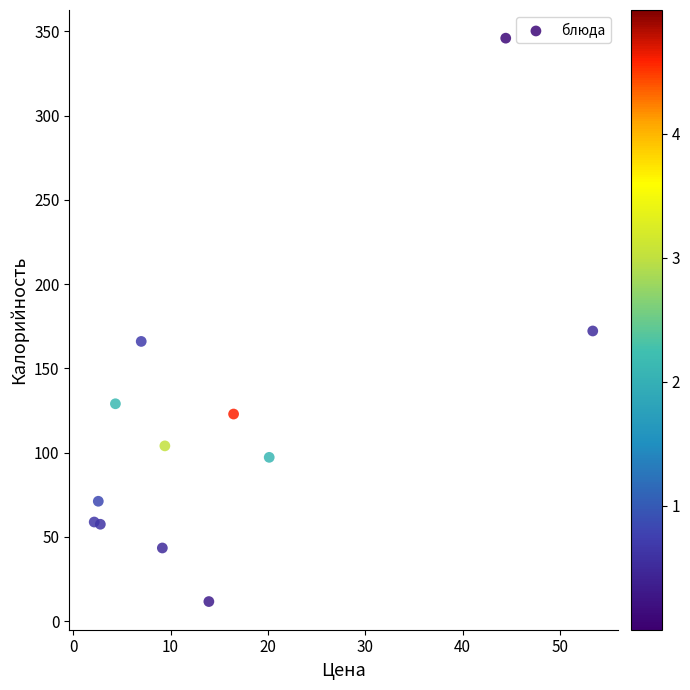

What is the range of Y values (max minus min)?

334.4